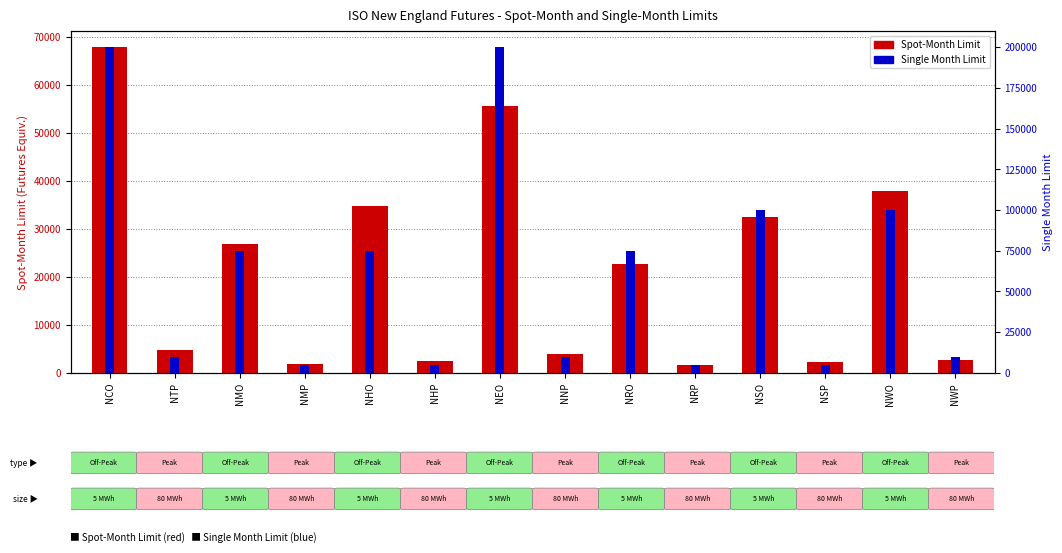

Reading right to left, what are all the values shown in this chart?

Spot-Month Limit: 2640	37900	2260	32390	1590	22720	3850	55620	2440	34760	1770	26790	4750	67840
Single Month Limit: 10000	100000	5000	100000	5000	75000	10000	200000	5000	75000	5000	75000	10000	200000